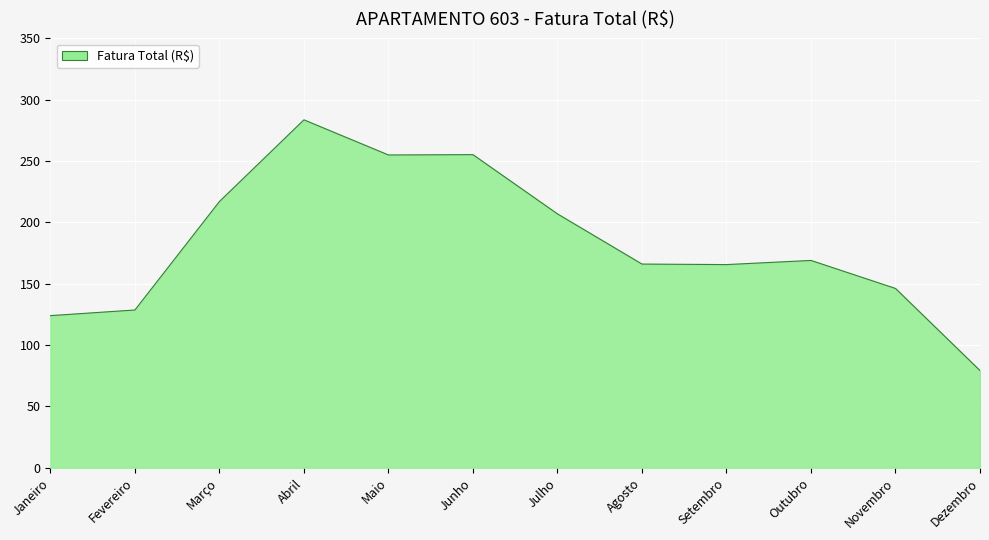

True or false: the data shows 102.4 at Junho.

False